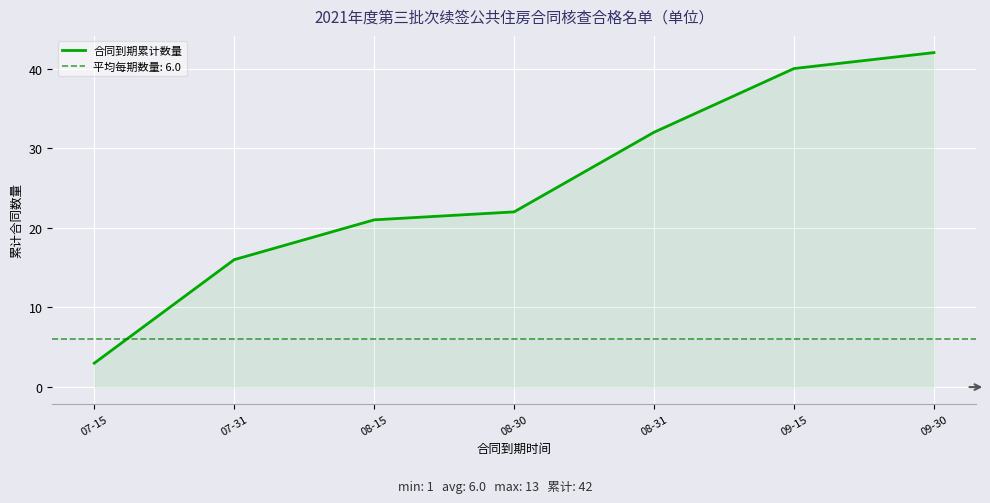

What is the ratio of the value at 08-31 to the value at 08-30?

1.5